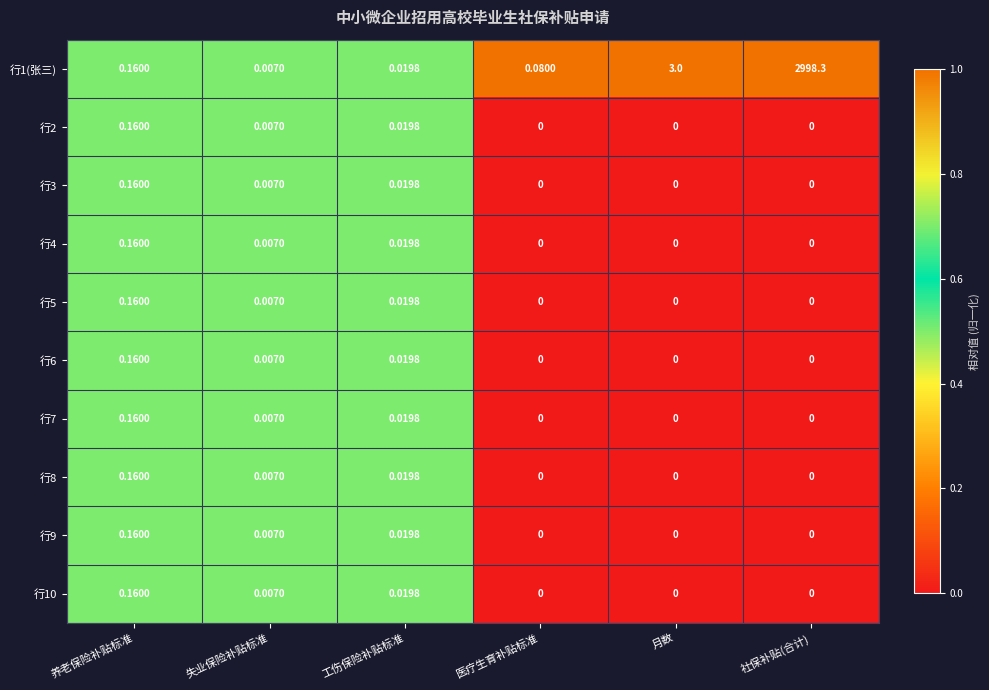

Is the value of 行2 at 工伤保险补贴标准 greater than the value of 行5 at 社保补贴(合计)?

Yes